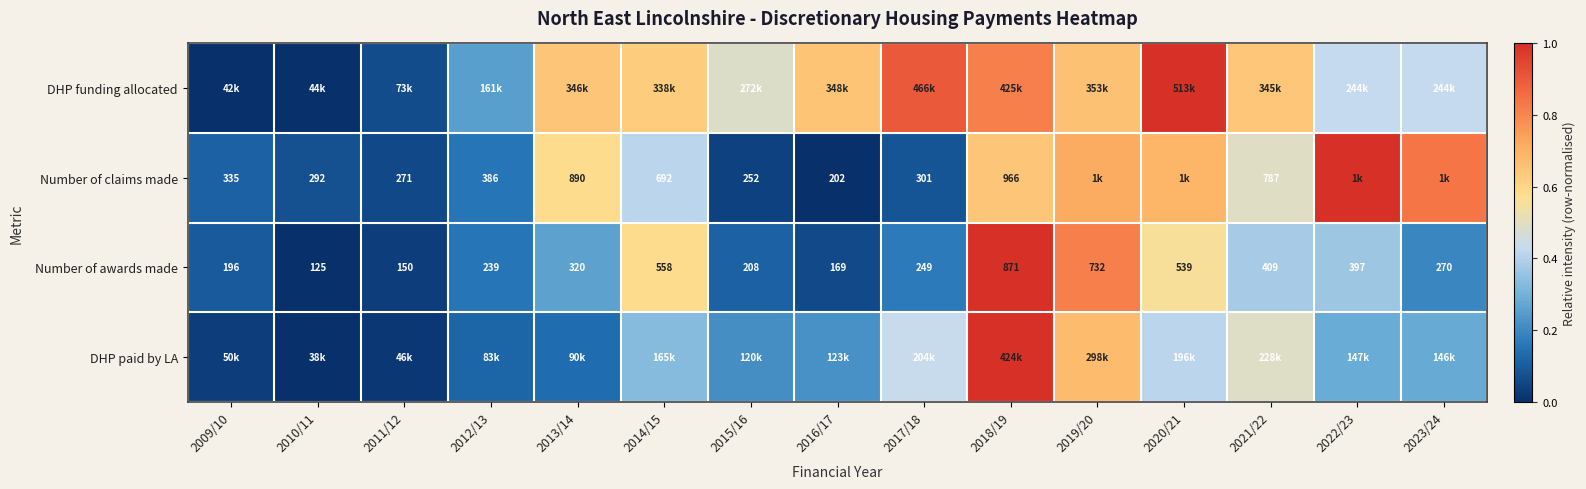

What is the sum of all DHP funding allocated values?

7.6